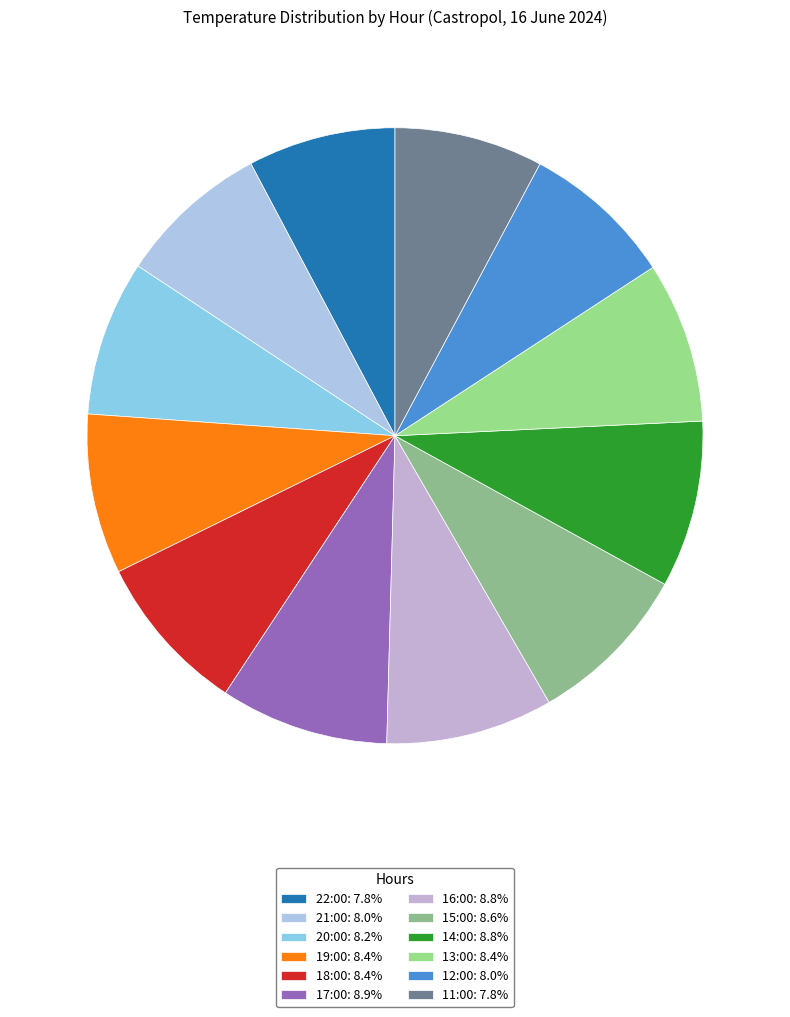

Which has a higher value, 21:00 or 18:00?

18:00